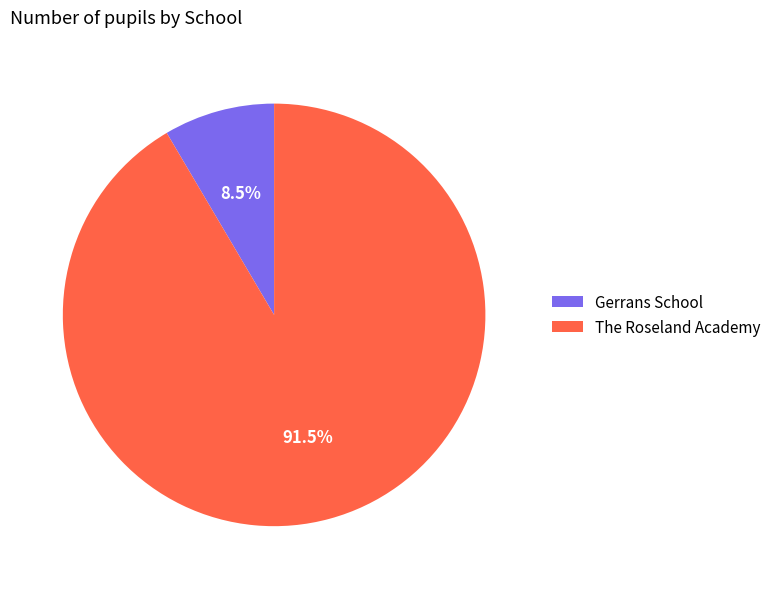

What is the smallest slice in the pie chart?

Gerrans School